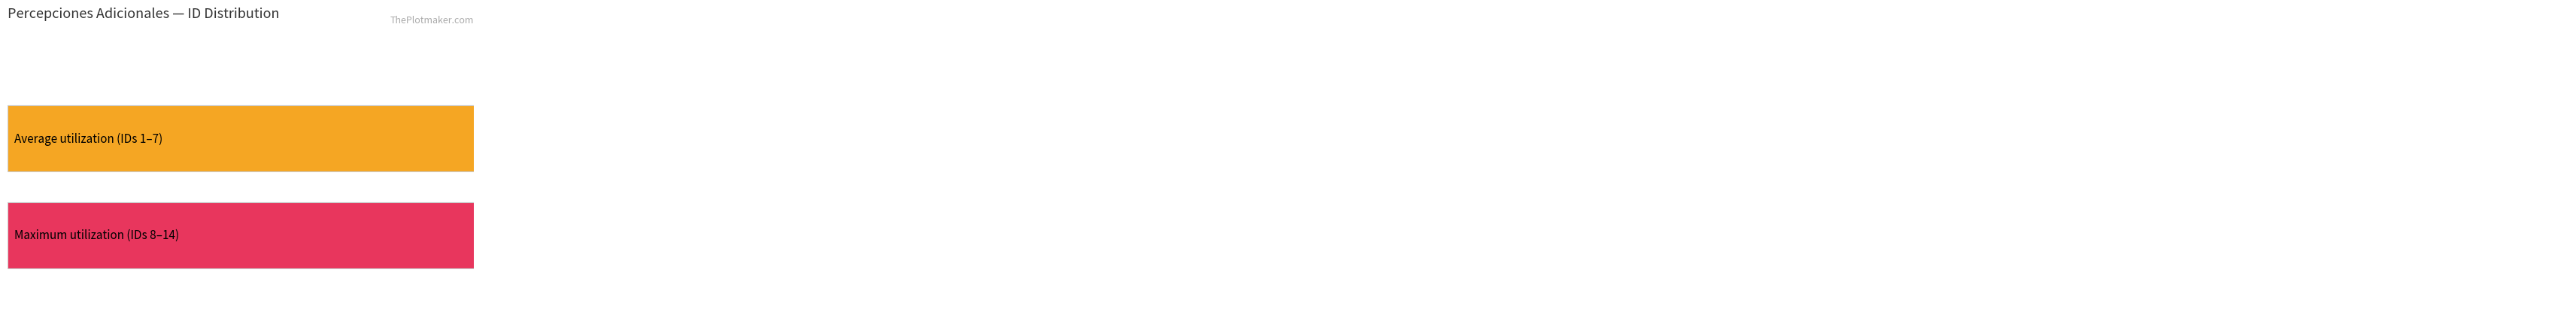

What is the smallest value displayed?

1